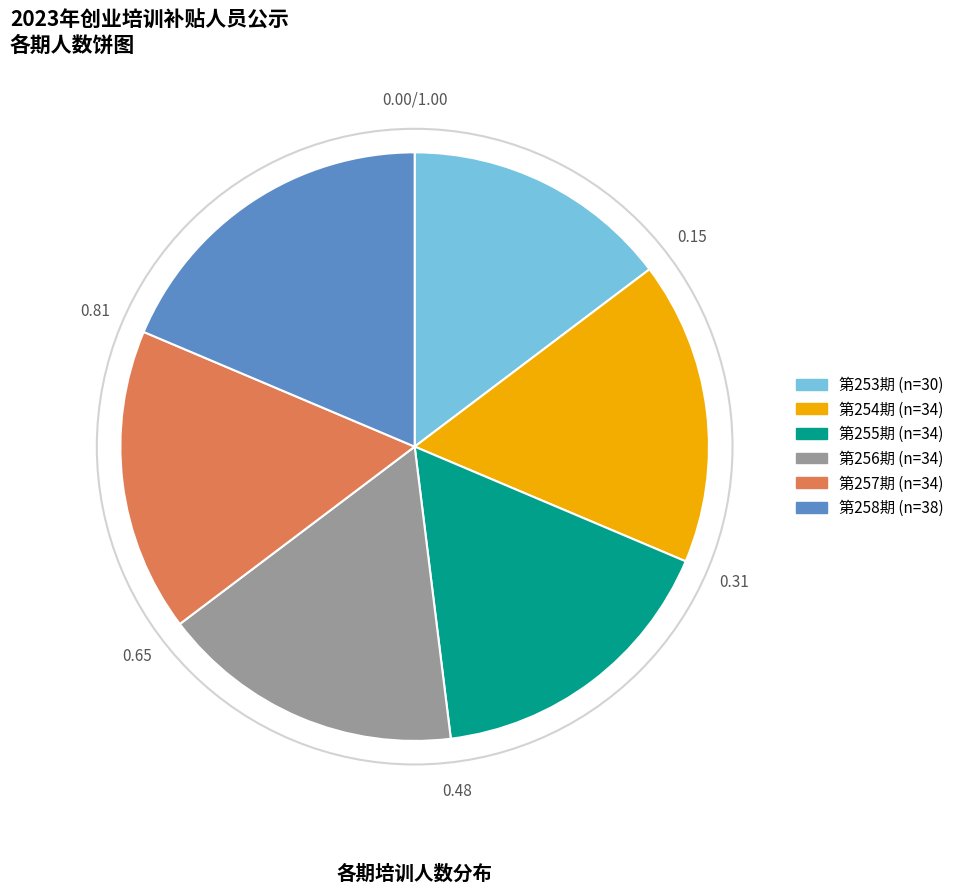

Between 第255期 and 第253期, which is larger?

第255期